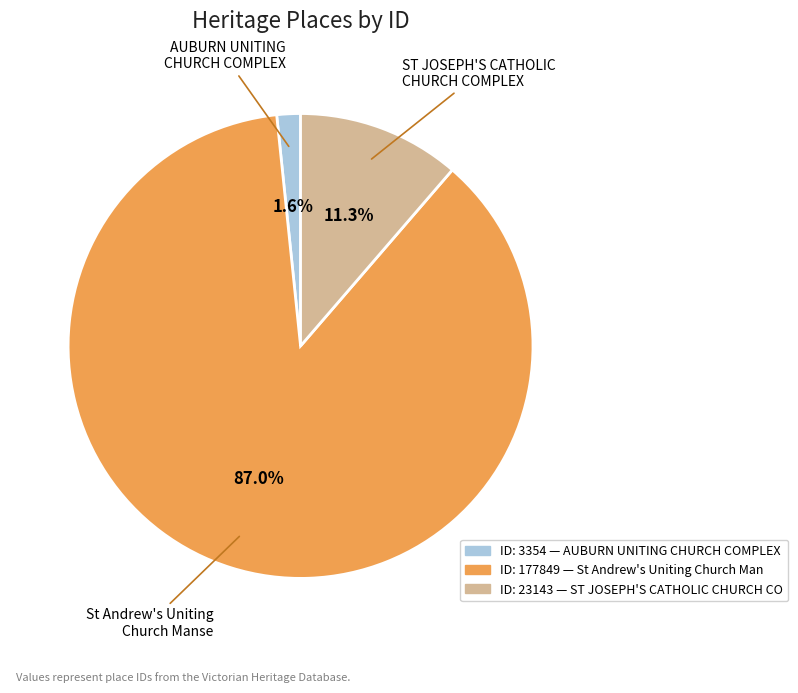

How many slices are in this pie chart?

3